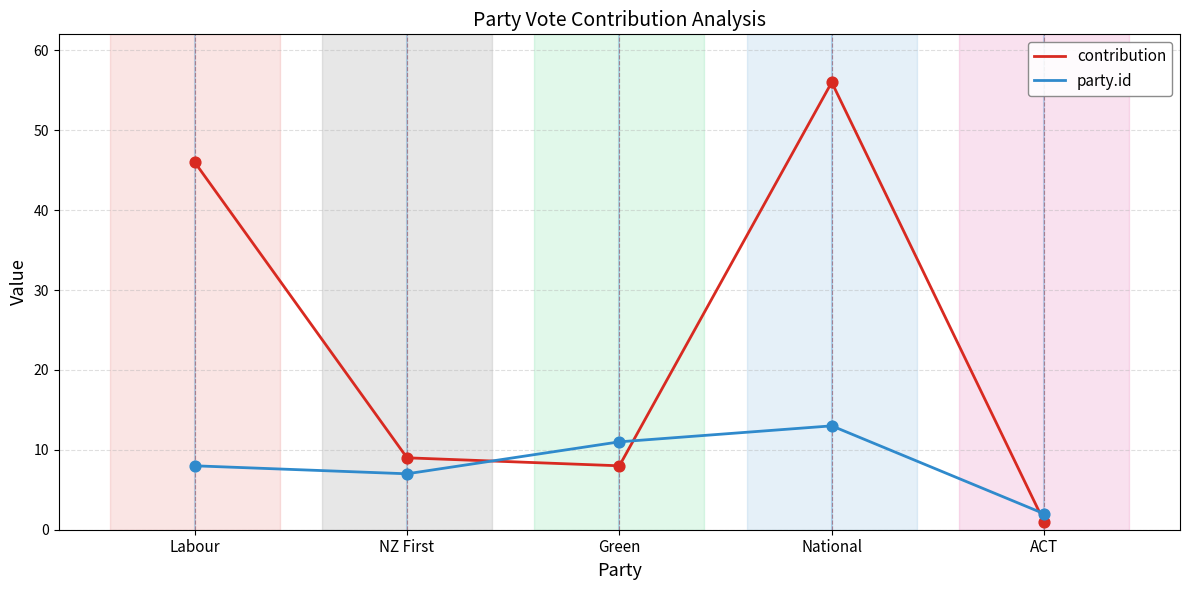

Which series changed the most between Labour and Green?

contribution